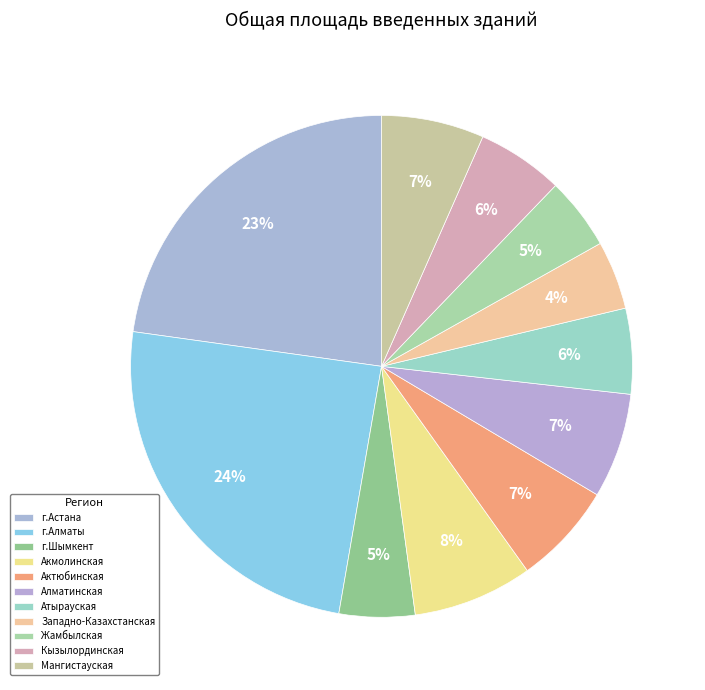

To the nearest percent, what is the average slice percentage?

9%